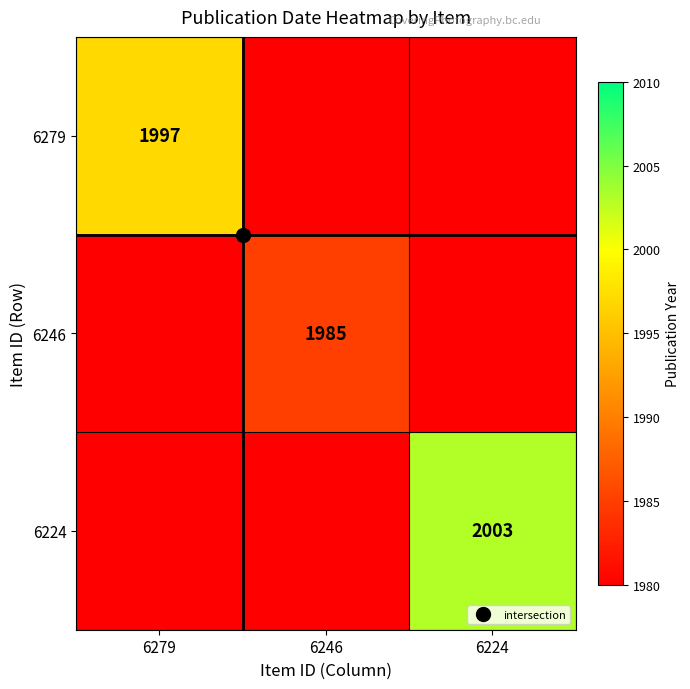

Is the value of 6224 at 6246 greater than the value of 6279 at 6279?

No